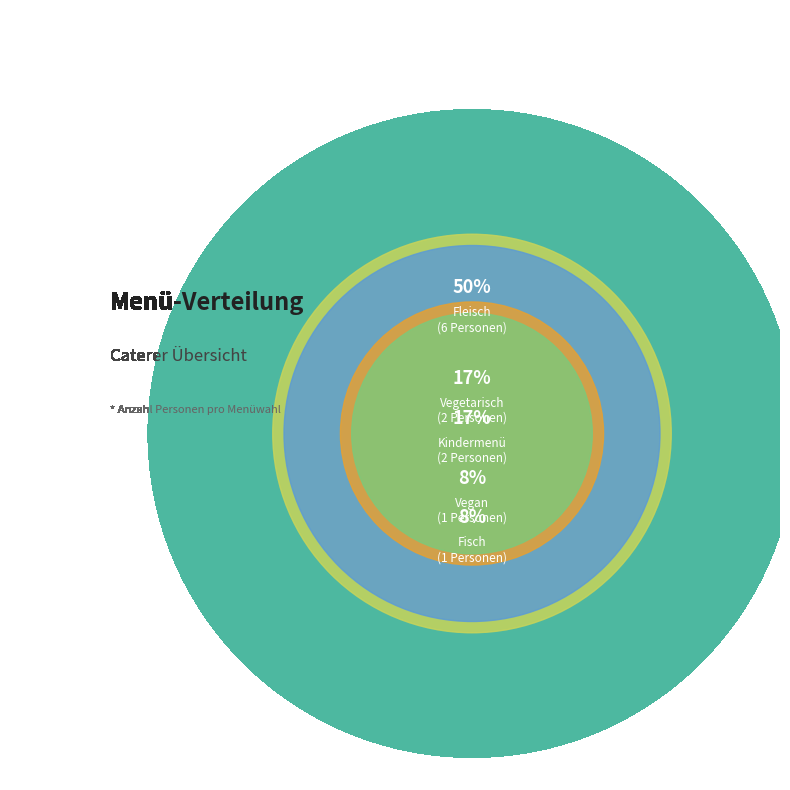

True or false: Kindermenü accounts for 5% of the total.

False